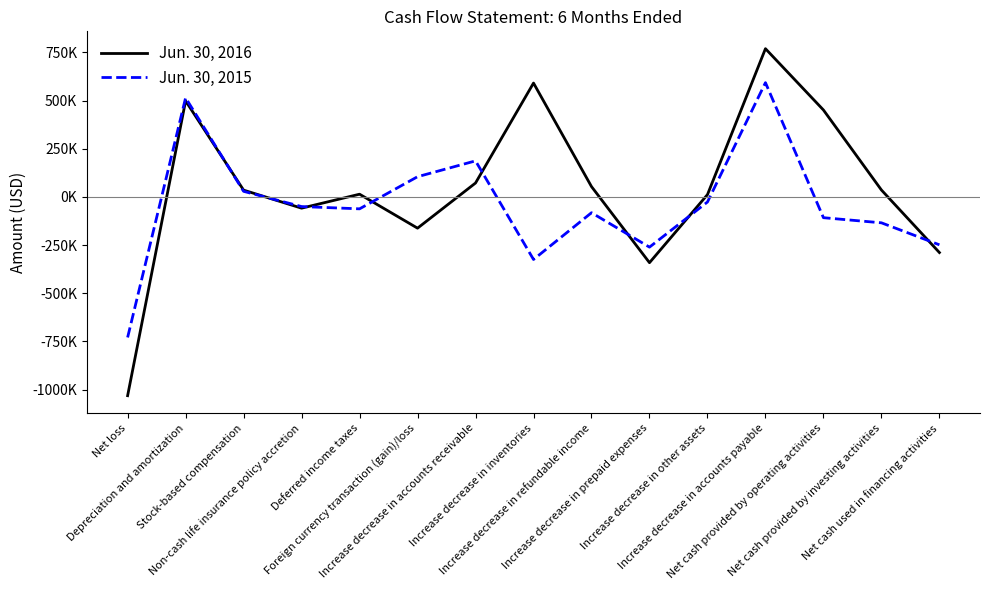

What is the difference between the Jun. 30, 2015 values at Increase decrease in accounts receivable and Foreign currency transaction (gain)/loss?

82194